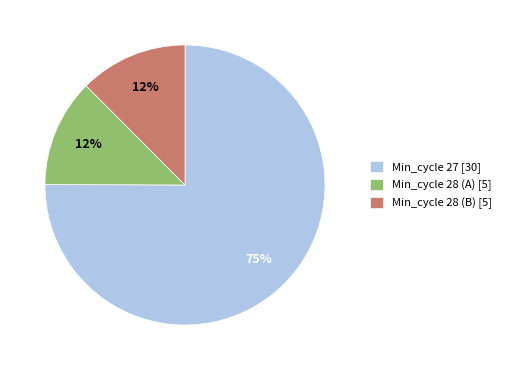

Do Min_cycle 27 [30] and Min_cycle 28 (B) [5] together represent more than half of the pie?

Yes